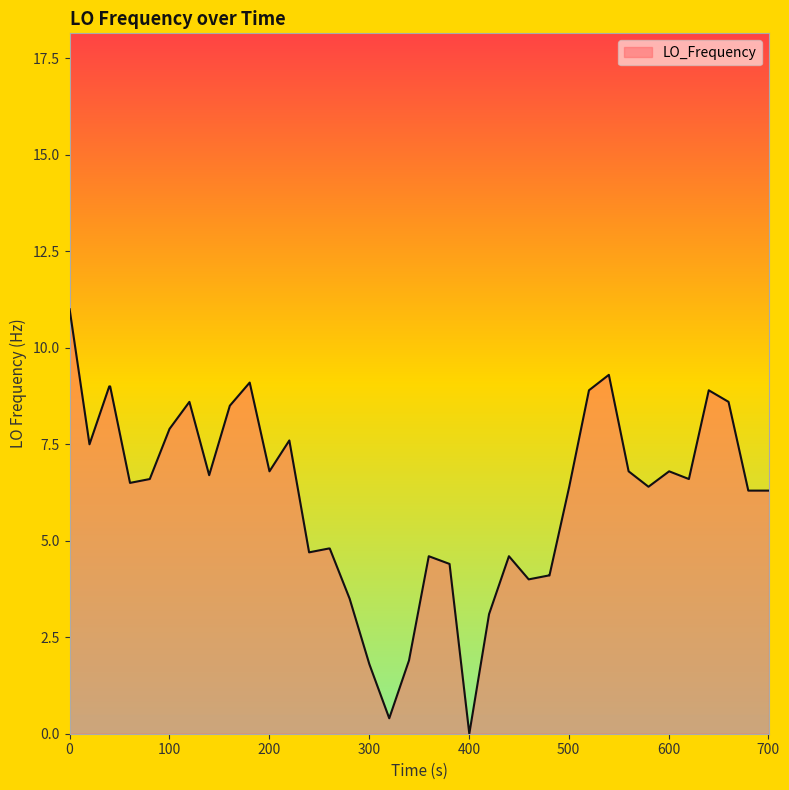

What is the greatest value displayed?

11.0